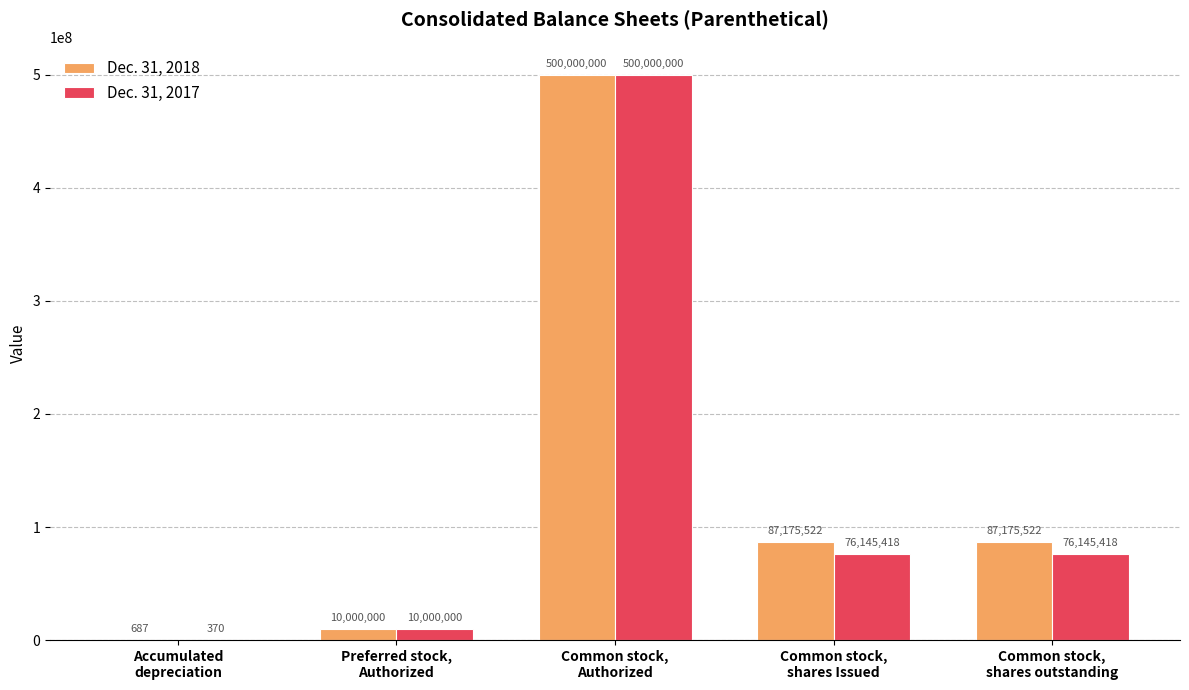

Is it true that Dec. 31, 2018 equals 87175522 at Common stock,
shares outstanding?

True